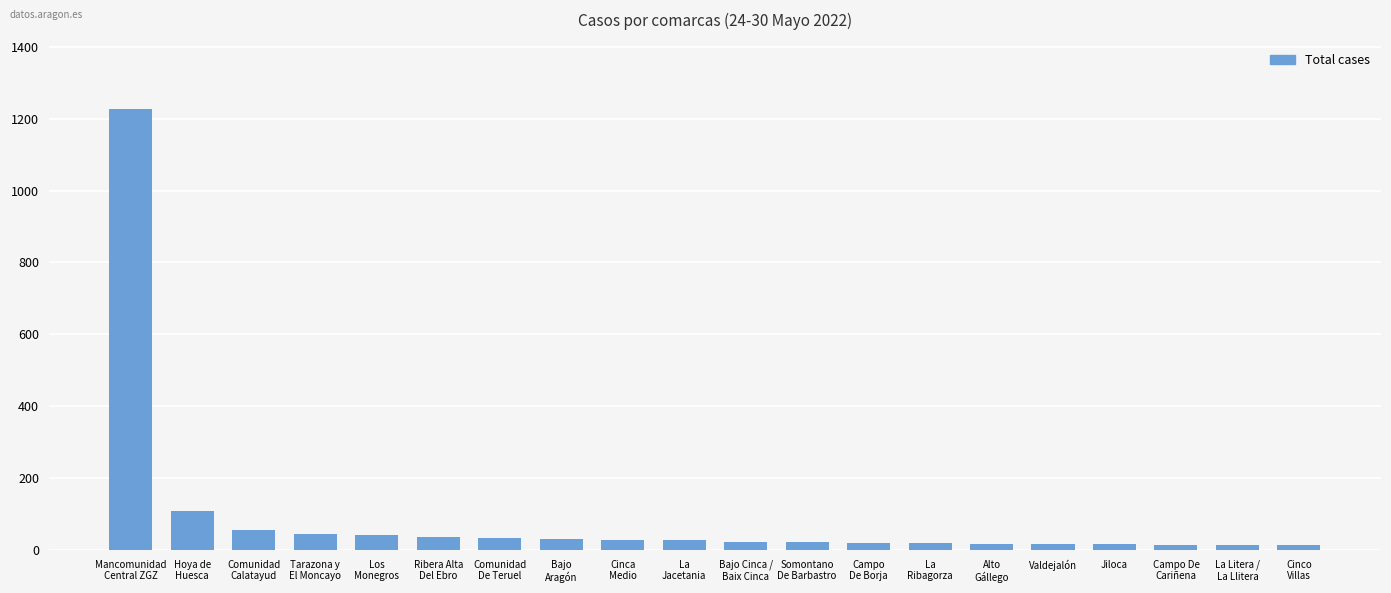

What is the maximum value shown in the chart?

1227